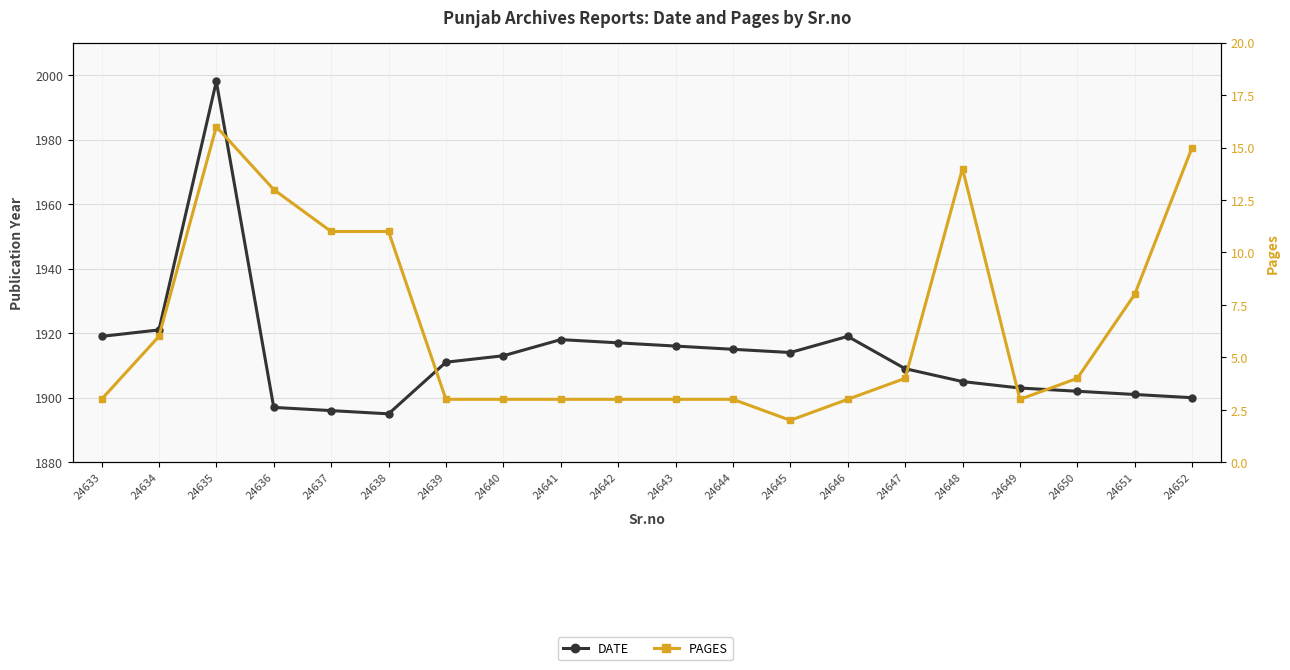

What is the difference between the maximum and minimum values in the date series?

103